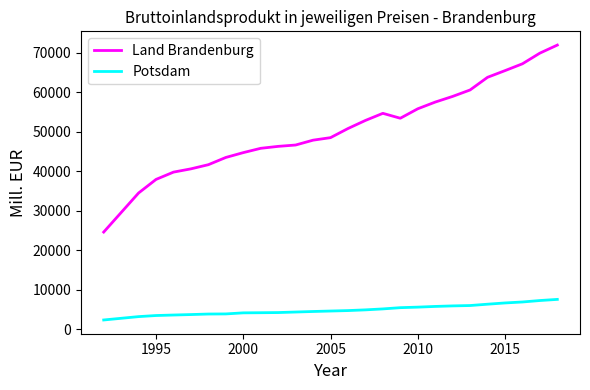

Is this an area chart (filled region under the line)?

No